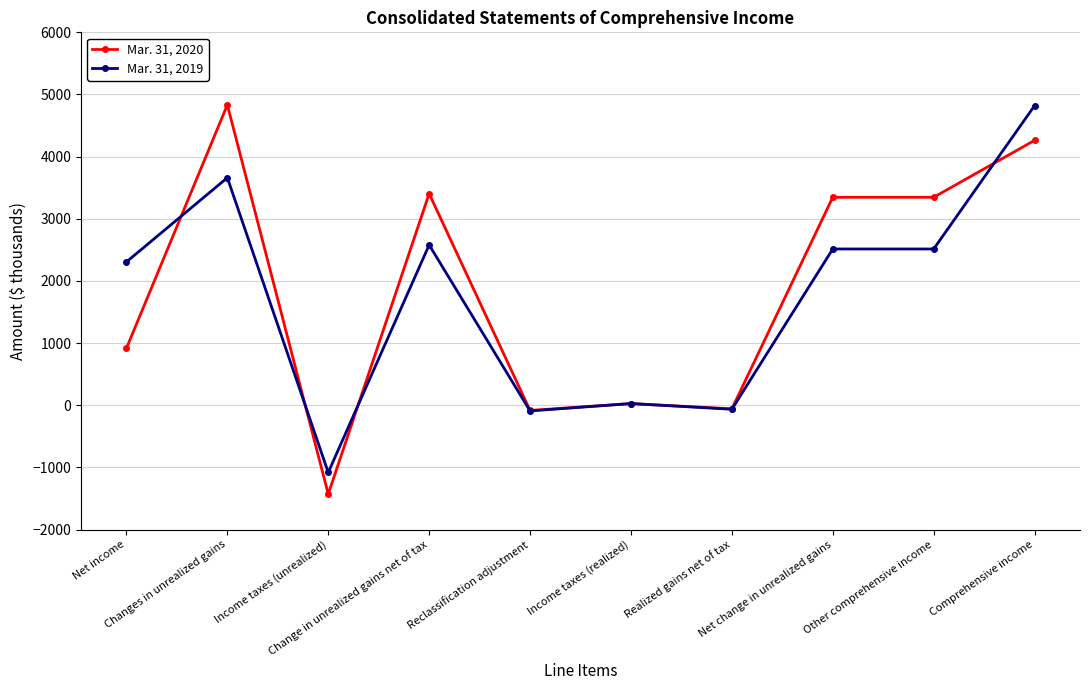

What position from the right is Net change in unrealized gains?

3